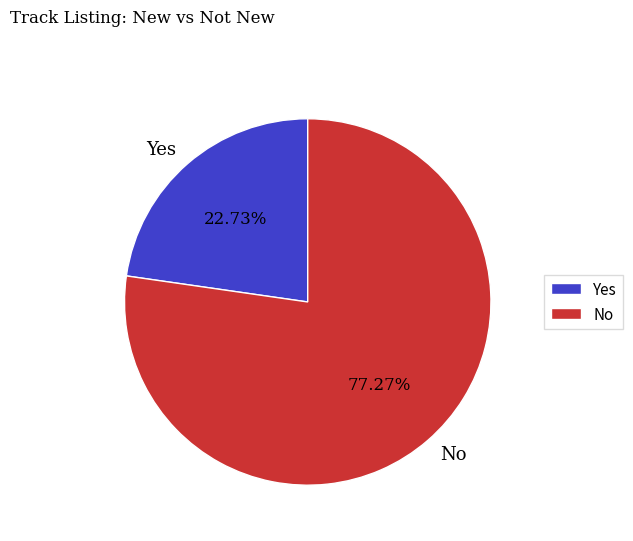

Which category accounts for the majority?

No